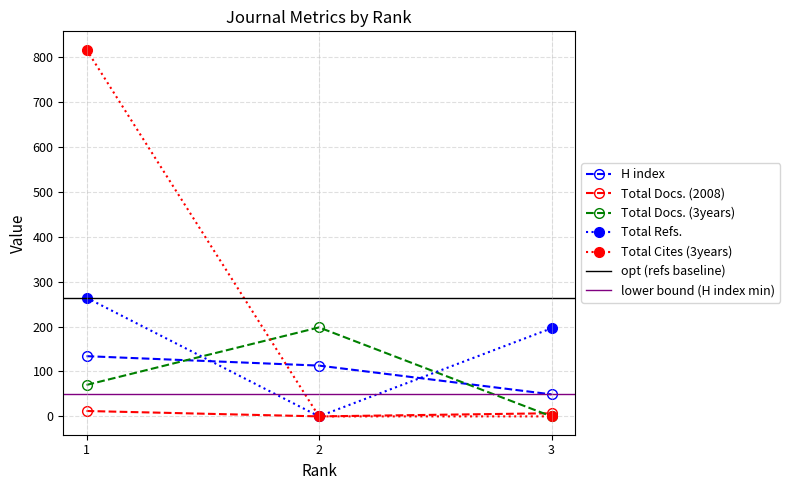

What is the difference between the Total Docs. (3years) values at 3 and 1?

70